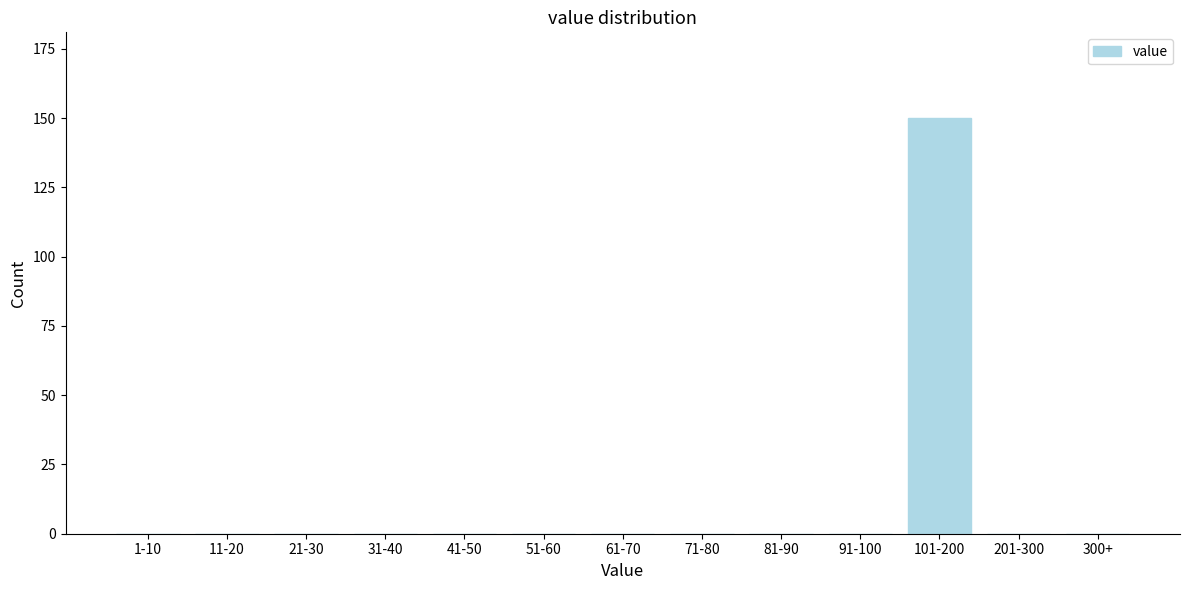

Reading left to right, list all the values displayed in this chart.

1-10=0	11-20=0	21-30=0	31-40=0	41-50=0	51-60=0	61-70=0	71-80=0	81-90=0	91-100=0	101-200=150	201-300=0	300+=0